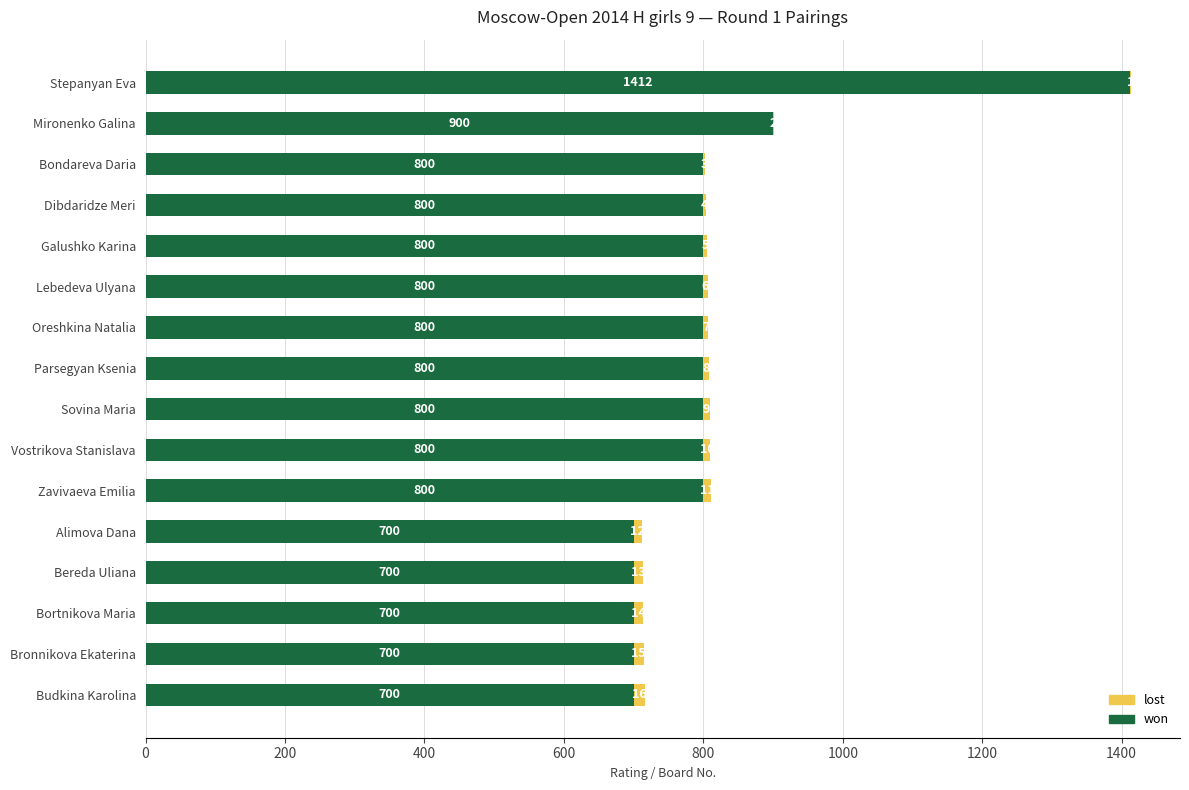

At which category is the sum across all series the highest?

Stepanyan Eva